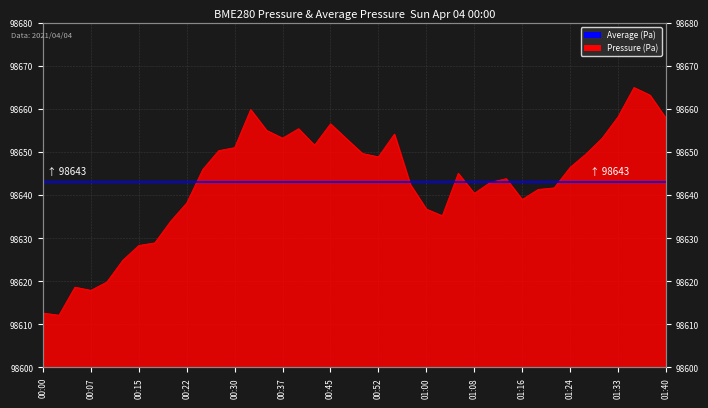

What is the change in value from 00:25 to 01:28?

+3.6